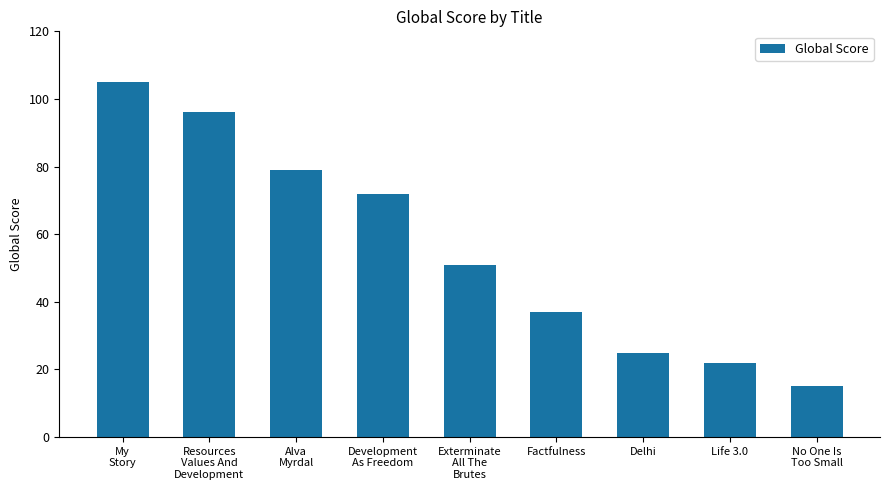

What is the label of the 8th bar from the right?

Resources
Values And
Development